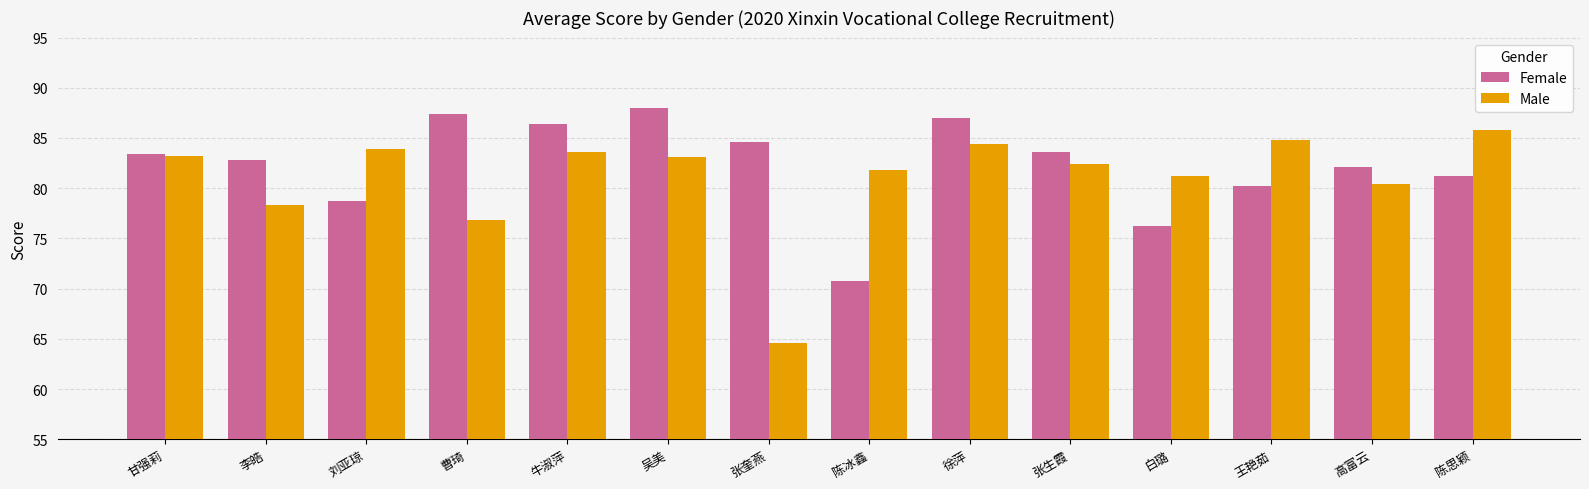

Is it true that Male equals 83.2 at 甘强莉?

True